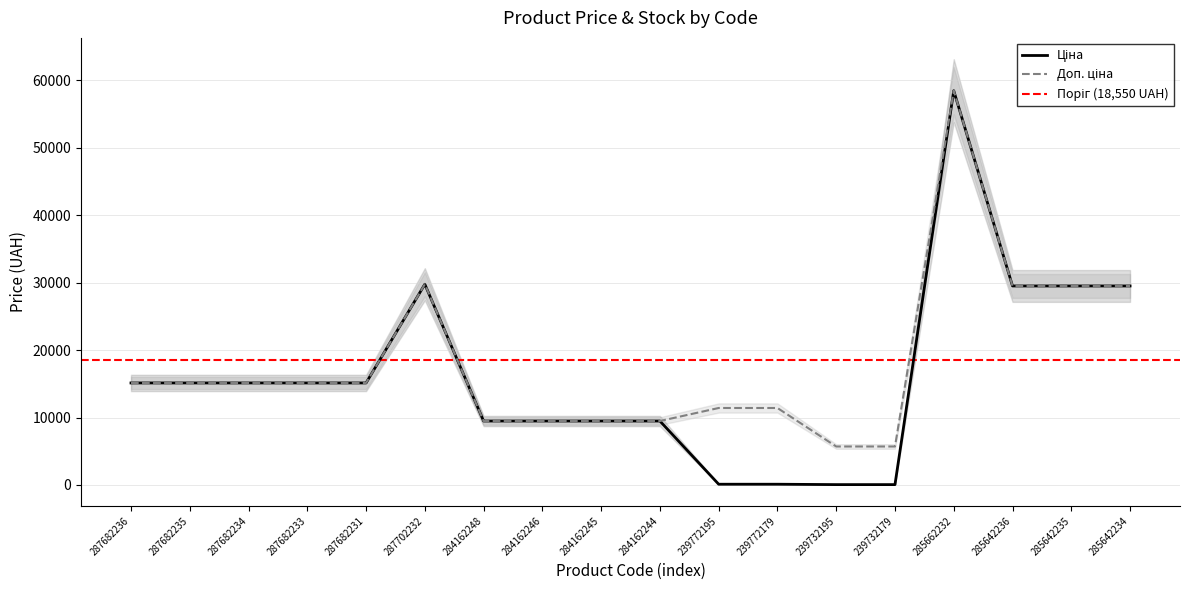

True or false: Ціна and Доп. ціна cross at least once.

False